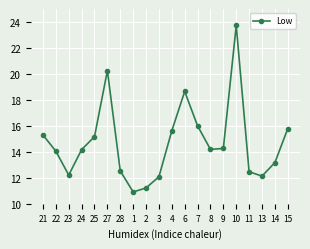

What is the difference between the maximum and second lowest values?

12.5